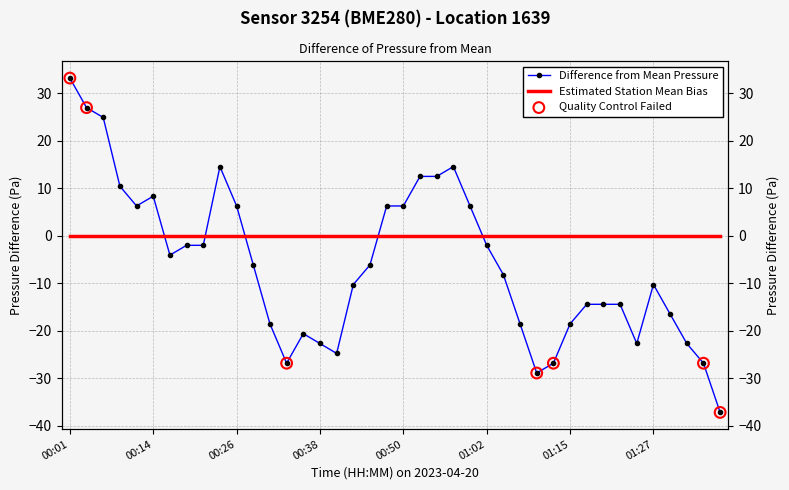

Which has a higher value, 00:06 or 01:24?

00:06